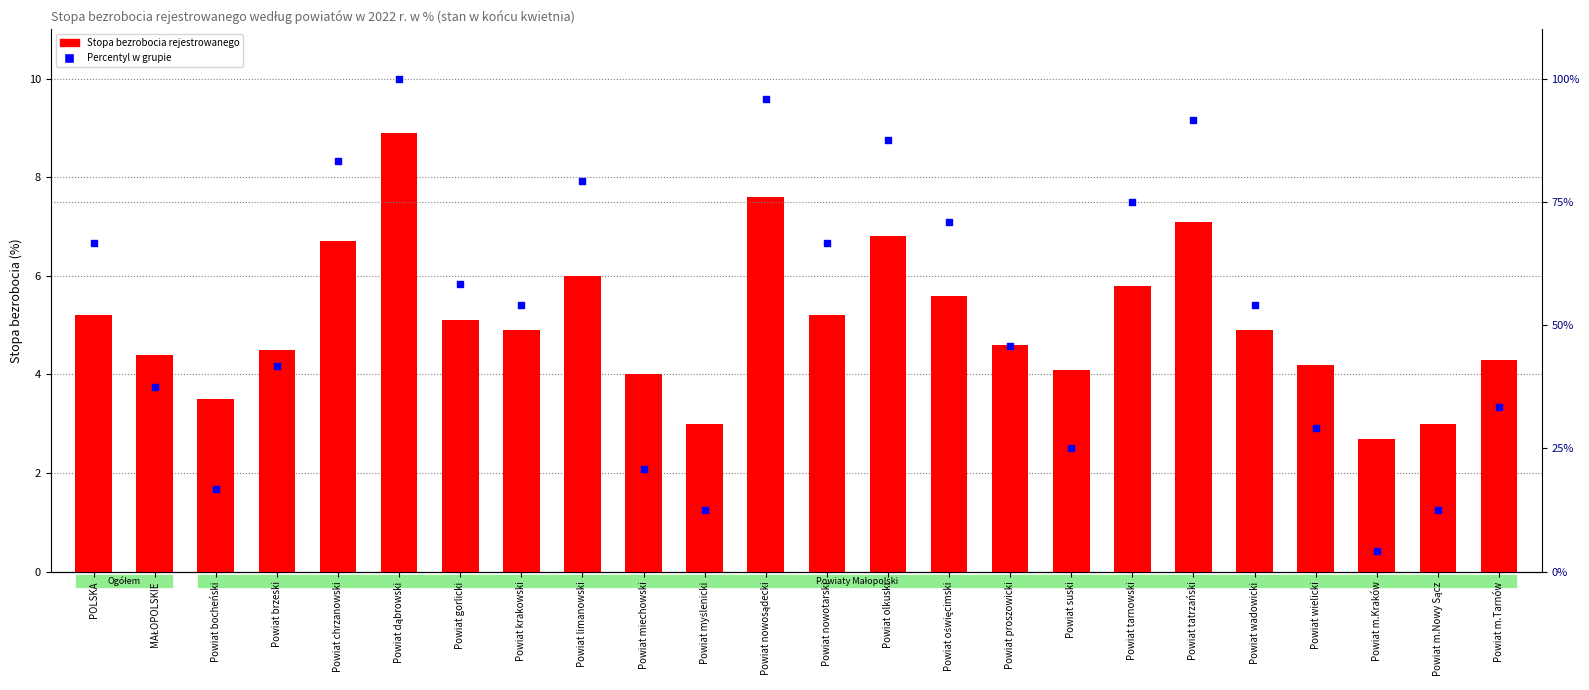

Which series reaches the maximum Y coordinate?

Percentyl w grupie